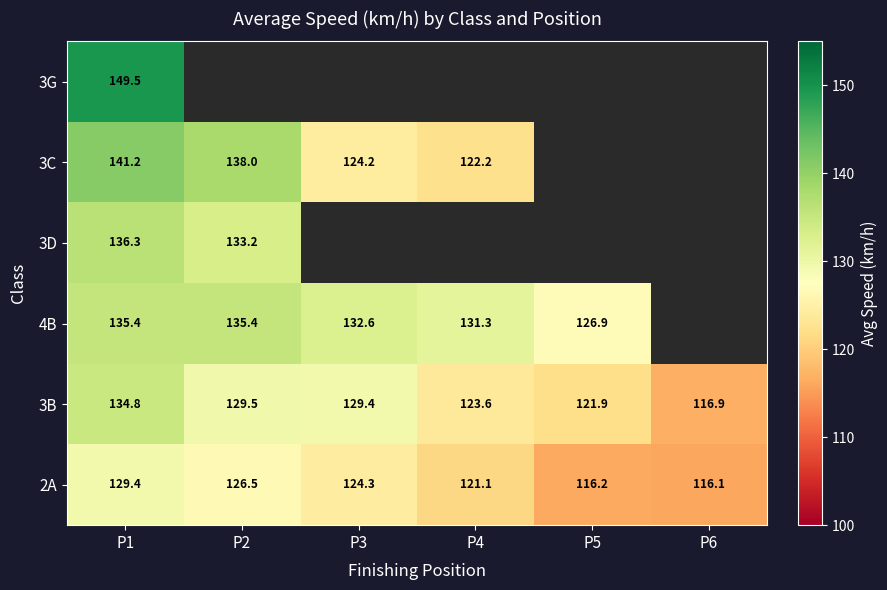

How many distinct data groups are displayed?

6